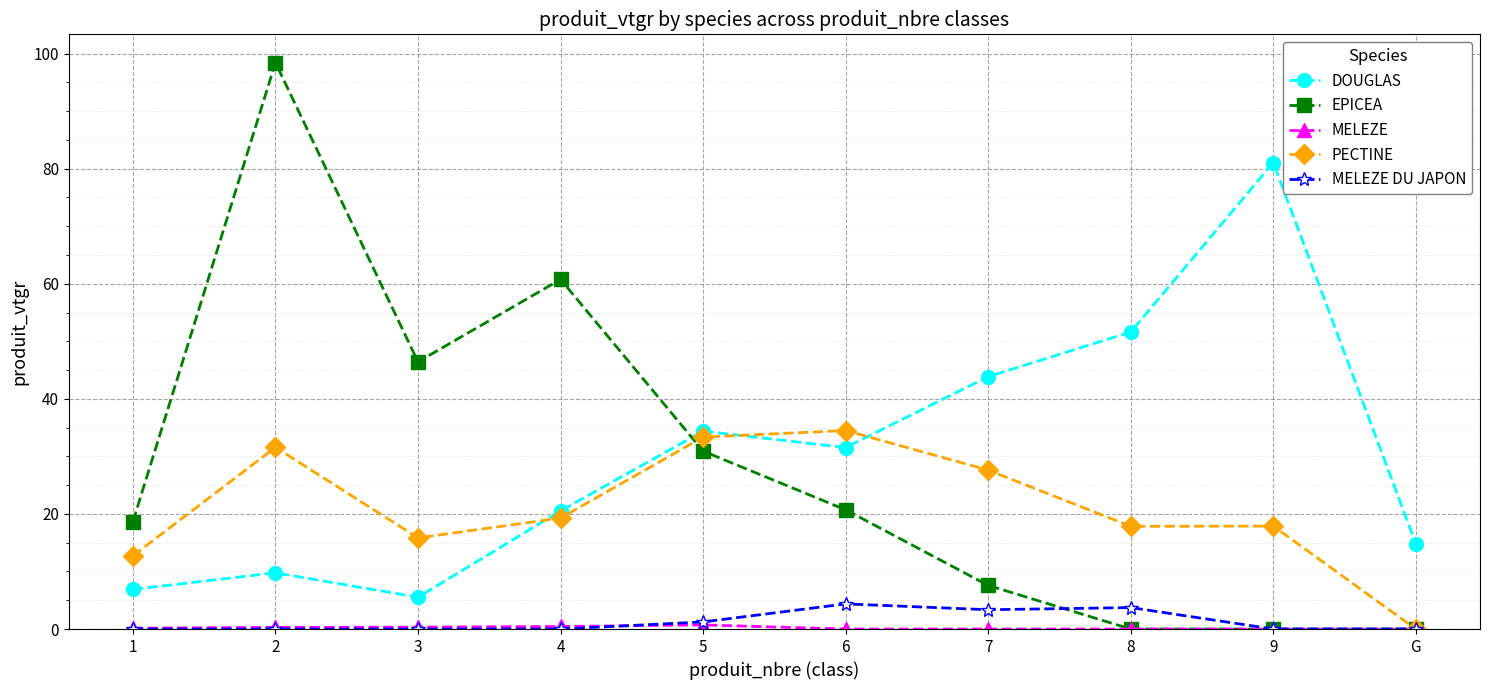

Is the value of EPICEA at 3 greater than the value of PECTINE at G?

Yes